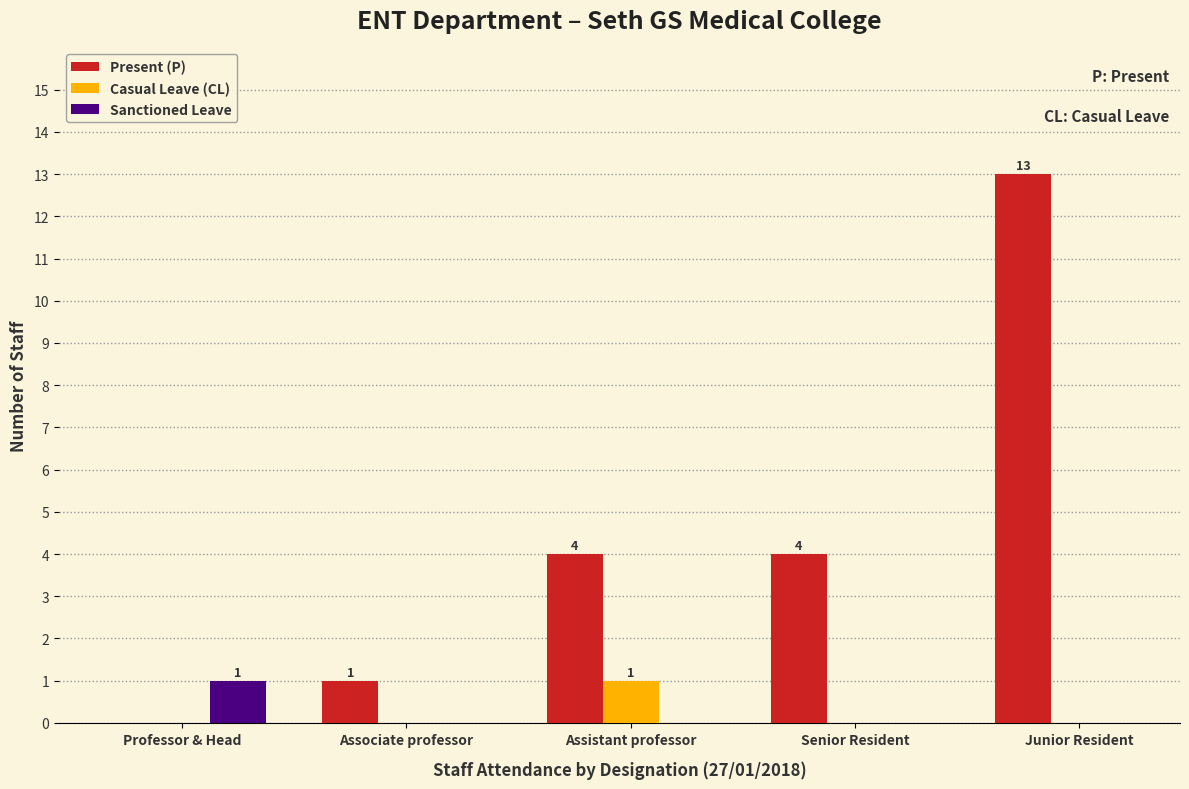

Which series has the widest spread of values?

Present (P)